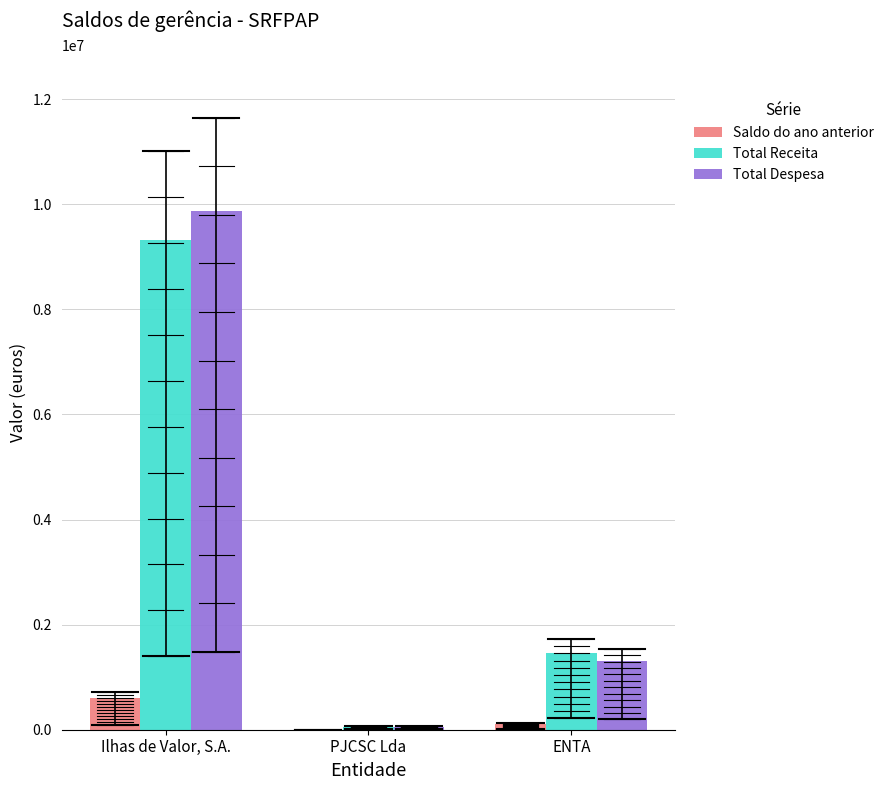

Where is Saldo do ano anterior nearest to the value 301515?

ENTA